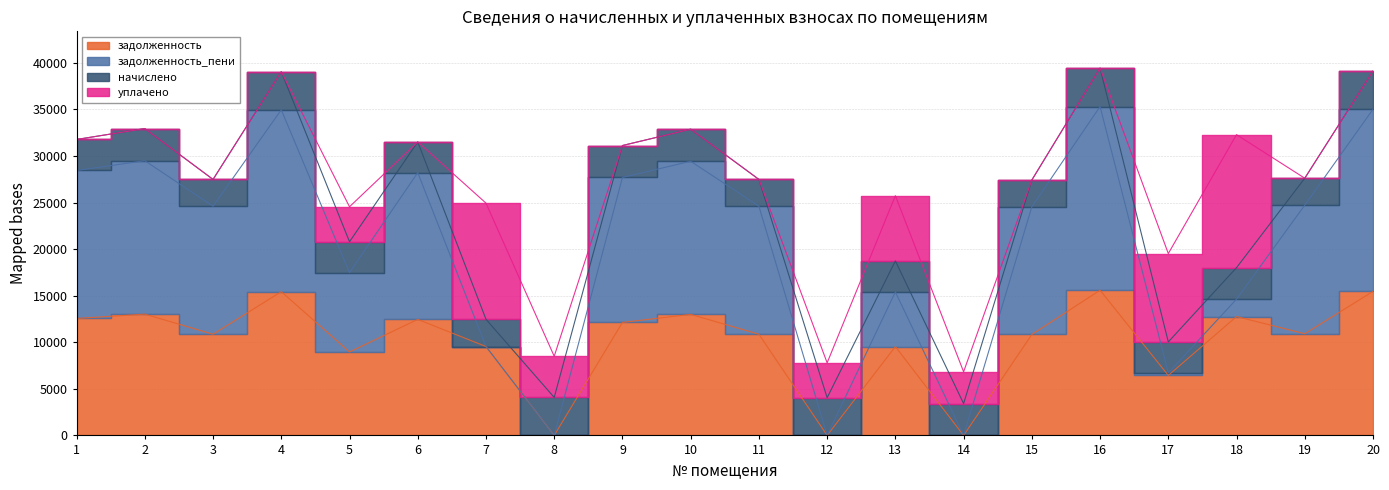

At which category is the sum across all series the highest?

16